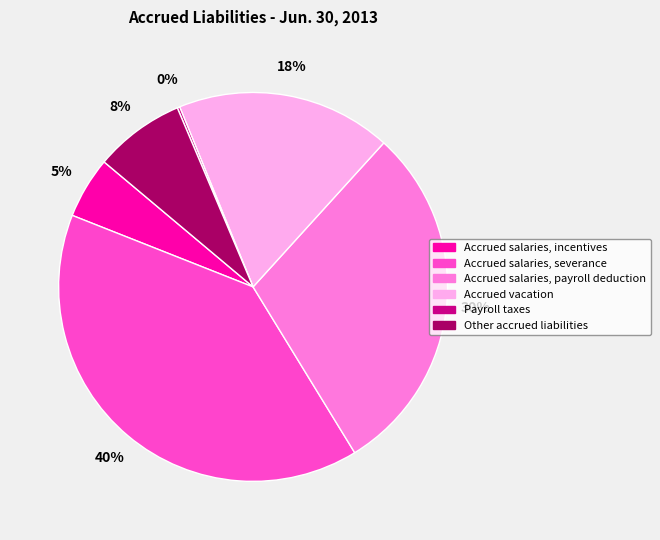

True or false: Accrued salaries, payroll deduction accounts for 39% of the total.

False